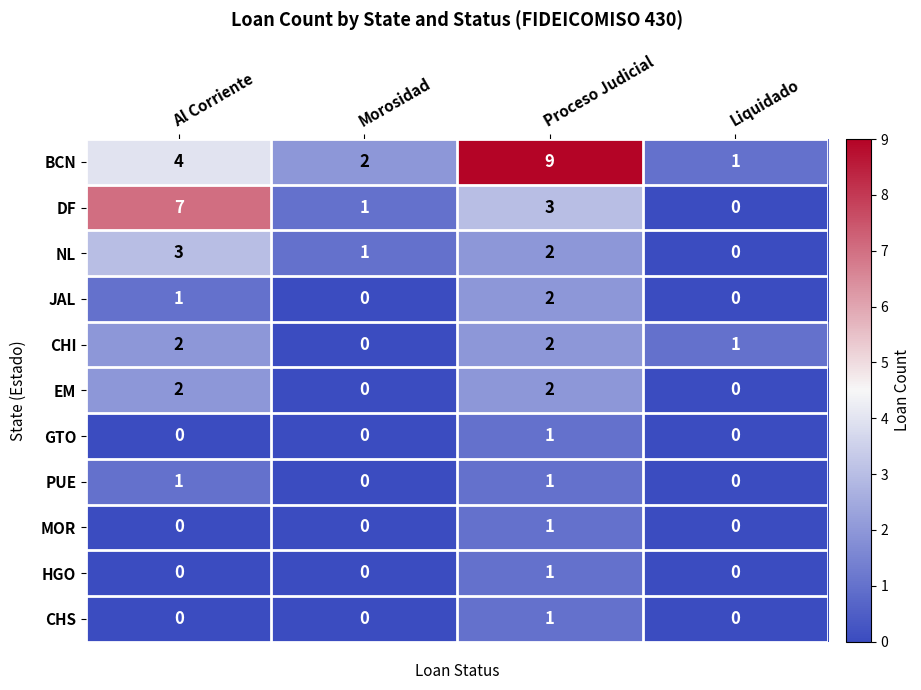

At which category is the sum across all series the highest?

Proceso Judicial